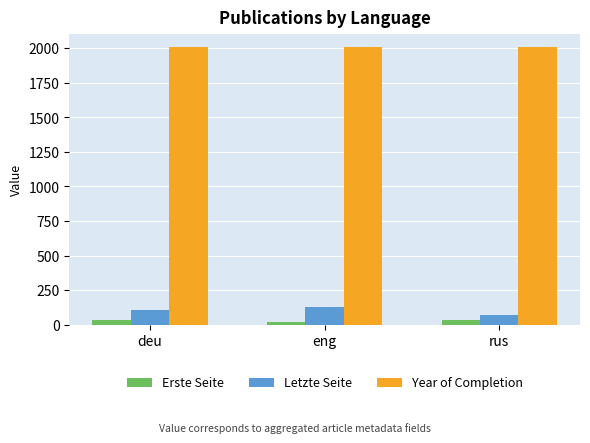

Is it true that Letzte Seite equals 128 at eng?

True